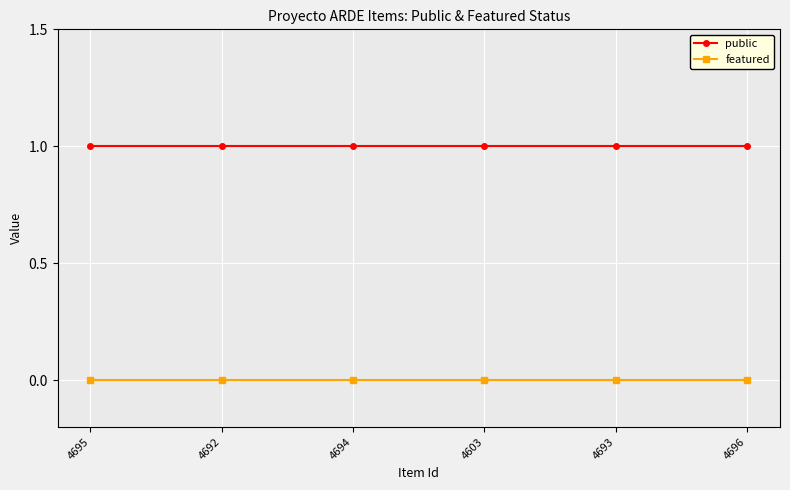

Reading left to right, what are all the values shown in this chart?

public: 4695=1	4692=1	4694=1	4603=1	4693=1	4696=1
featured: 4695=0	4692=0	4694=0	4603=0	4693=0	4696=0